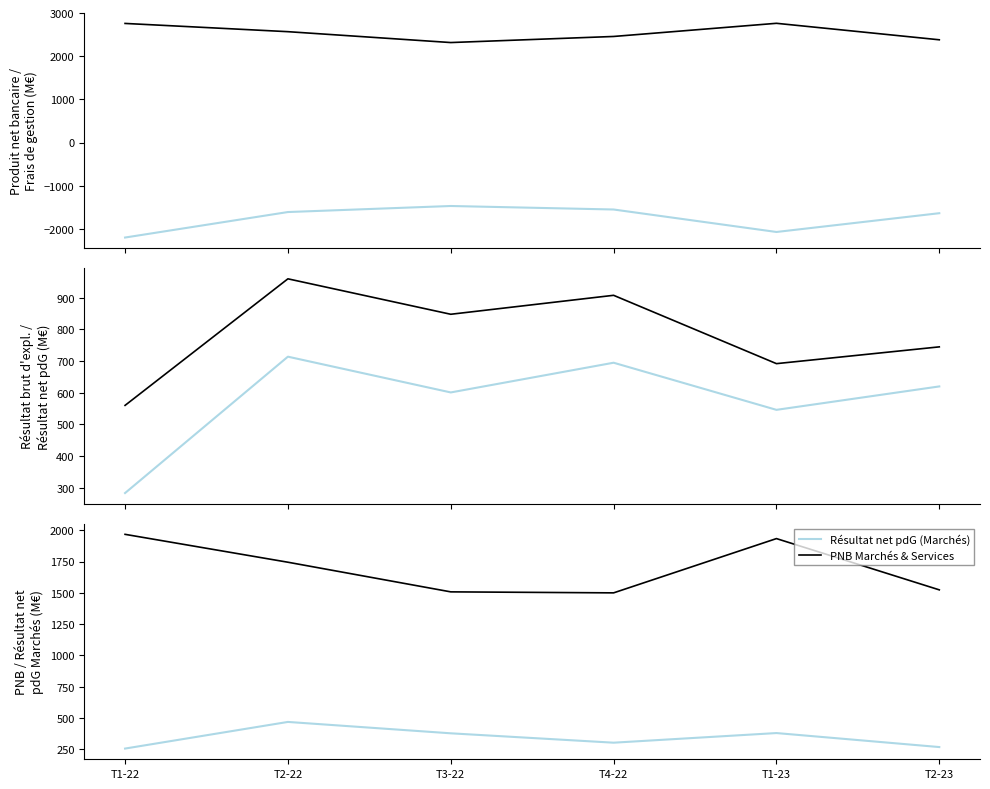

Reading right to left, extract all data points from this chart.

Frais de gestion (BGCS): -1637.0	-2072.0	-1551.1	-1470.0	-1610.0	-2200.9
Produit net bancaire (BGCS): 2382.0	2764.0	2459.0	2318.0	2570.0	2761.0
Résultat net pdG (BGCS): 620.0	546.0	694.9	601.0	714.0	283.1
Résultat brut d'exploitation (BGCS): 745.0	692.0	907.9	848.0	960.0	560.1
Résultat net pdG (Marchés): 267.0	379.0	302.0	377.0	468.0	255.0
PNB Marchés & Services: 1524.0	1934.0	1500.0	1508.0	1745.0	1968.0